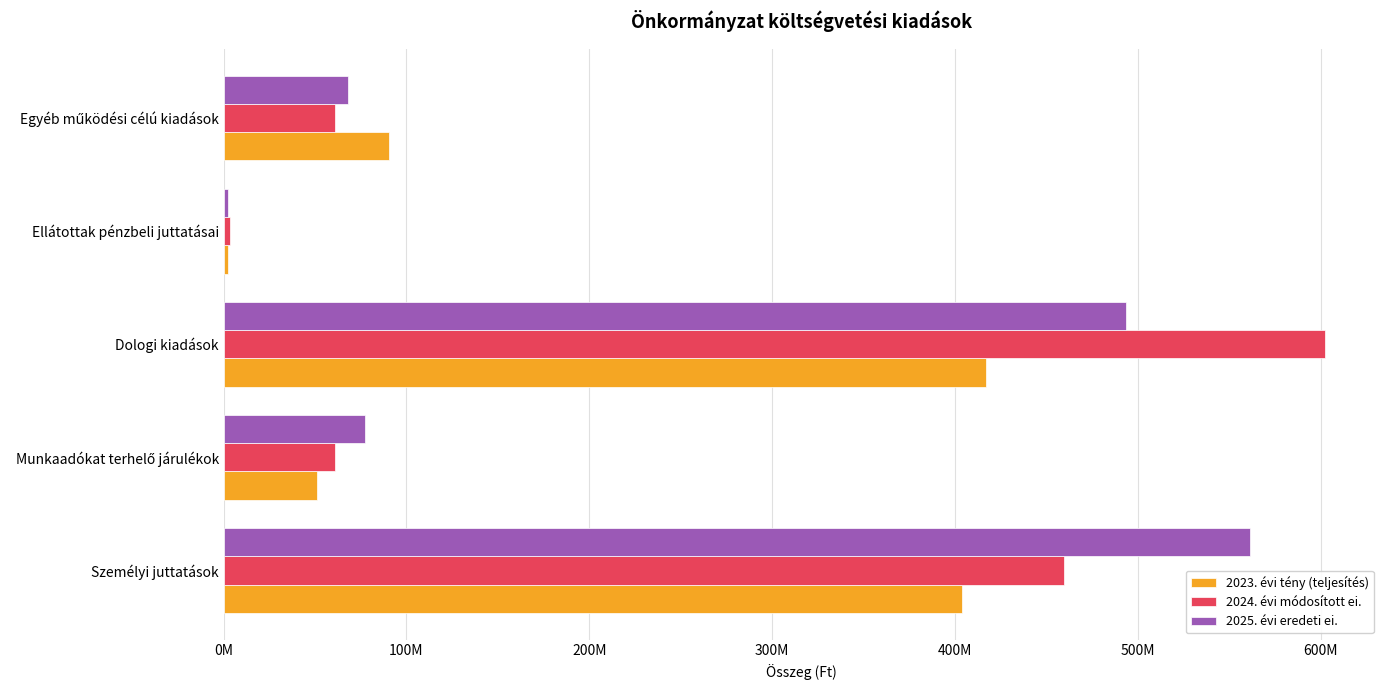

Which series has the largest range (max minus min)?

2024. évi módosított ei.